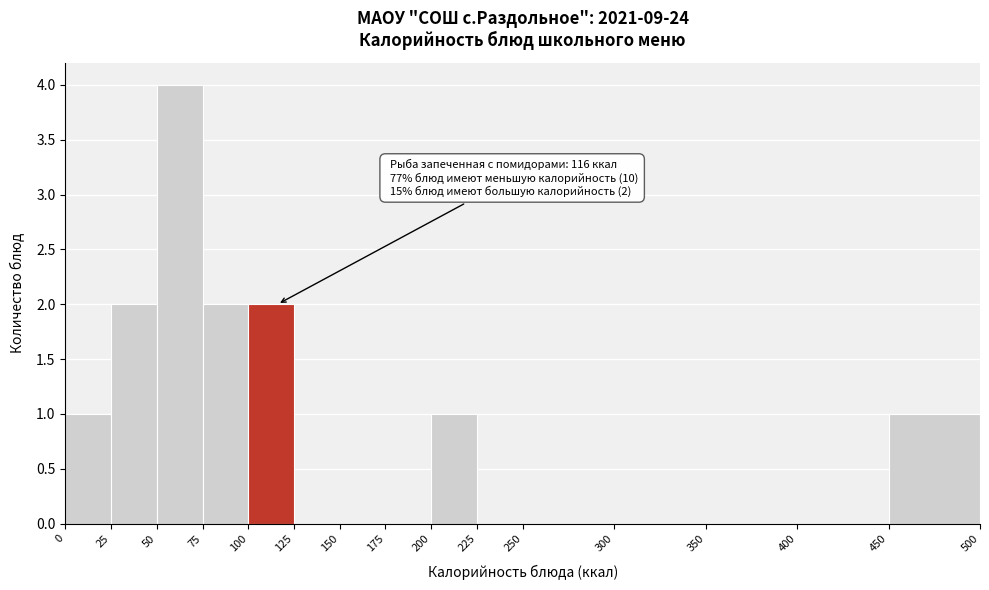

Which range on the x-axis has the tallest bar?

50 to 75